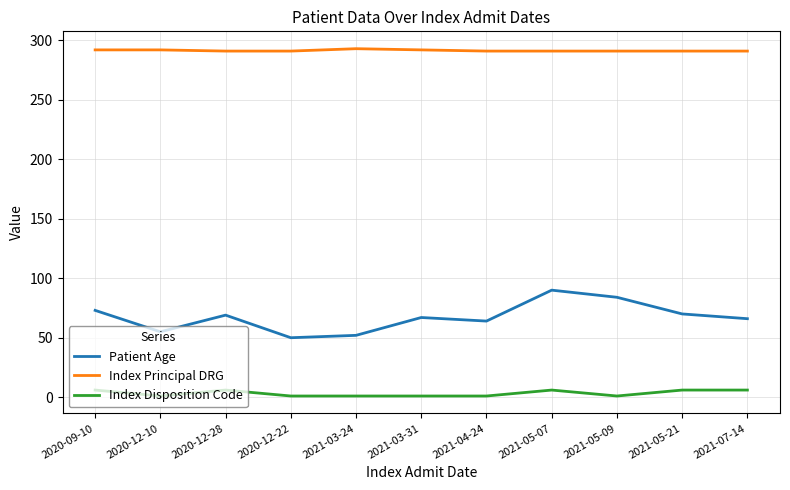

The value of Index Disposition Code at 2021-05-09 is 1. True or false?

True